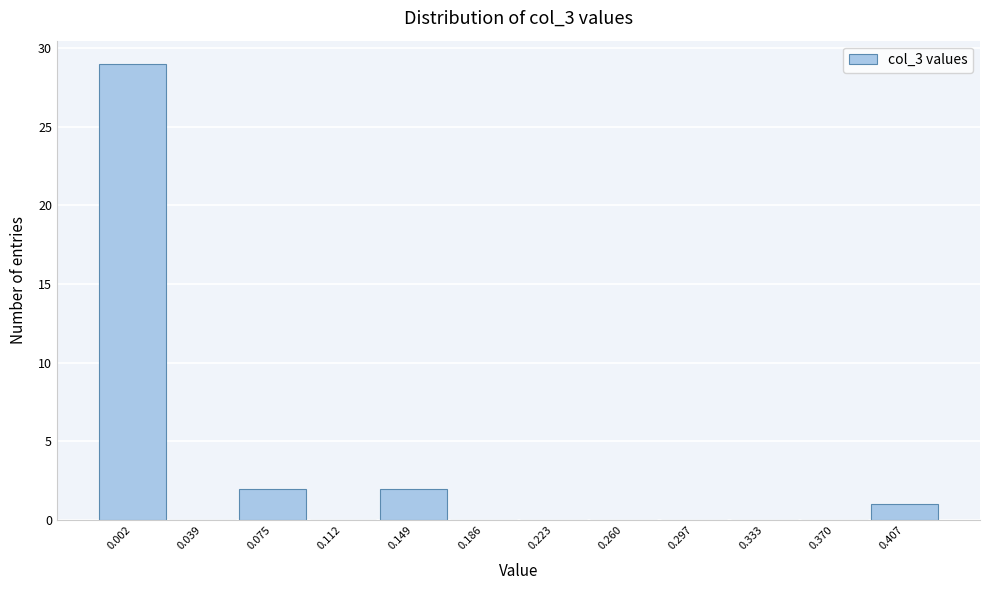

Reading left to right, extract all data points from this chart.

0.002=29	0.039=0	0.075=2	0.112=0	0.149=2	0.186=0	0.223=0	0.260=0	0.297=0	0.333=0	0.370=0	0.407=1